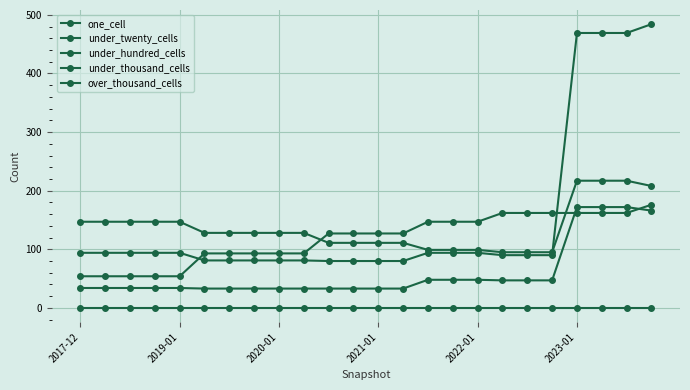

How many distinct data groups are displayed?

5